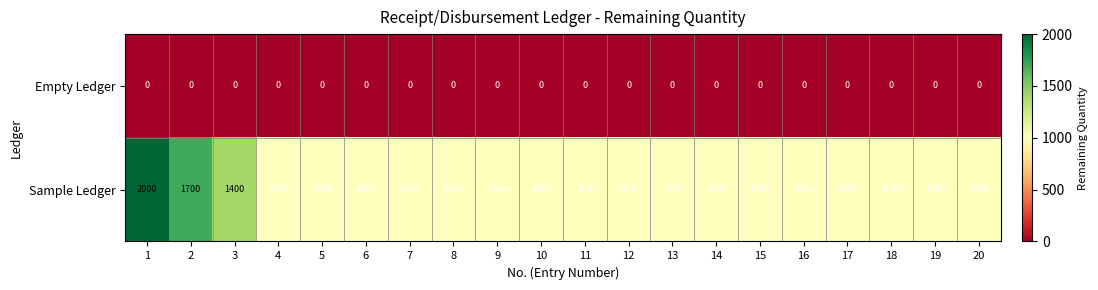

At how many categories does at least one series exceed 1399?

3